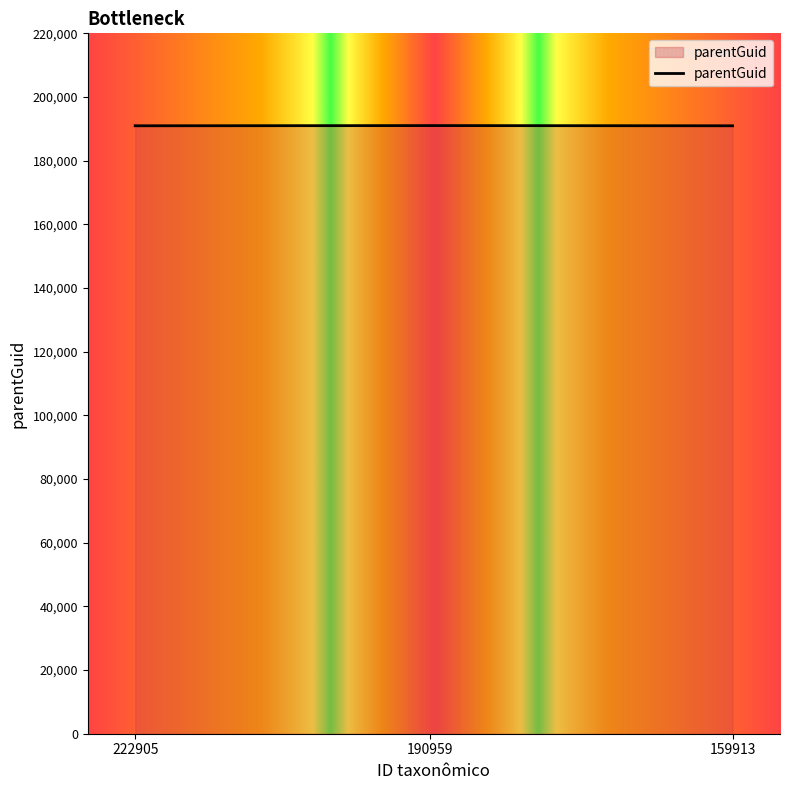

What is the ratio of the value at 159913 to the value at 222905?

1.0